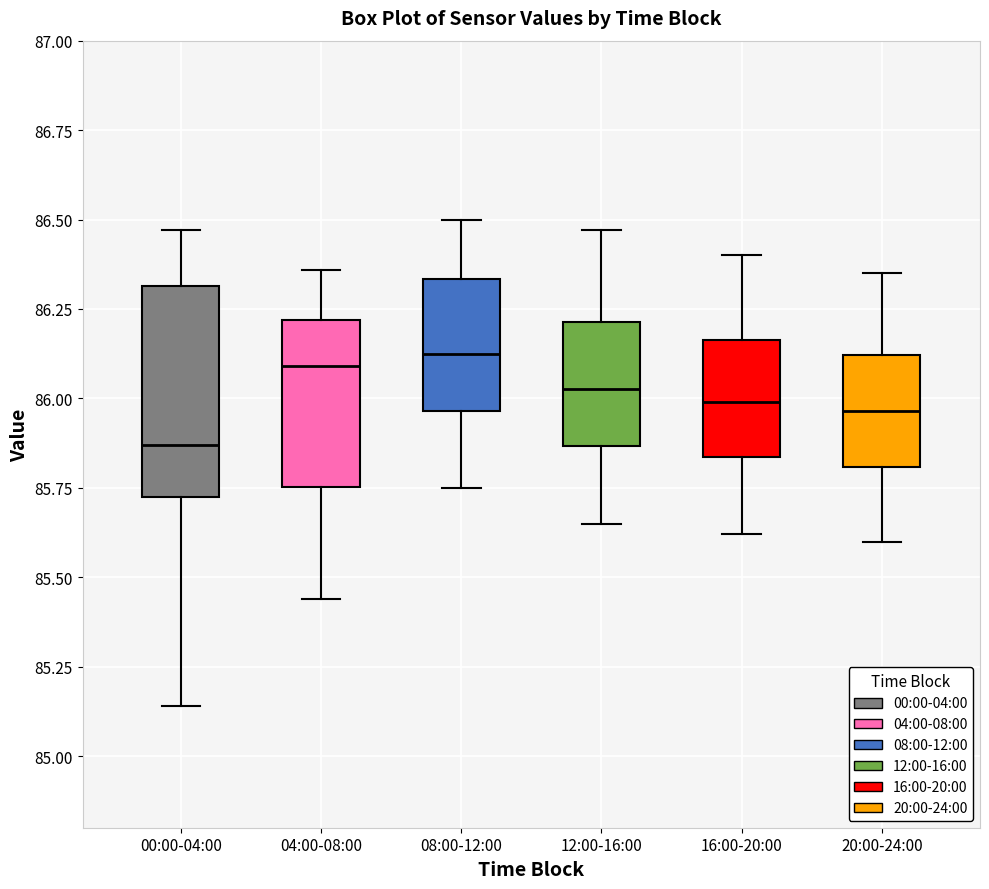

Where is the upper edge of the box for 20:00-24:00 on the y-axis? The values are not printed on the chart, so give them approximately, as read against the axis.

86.10